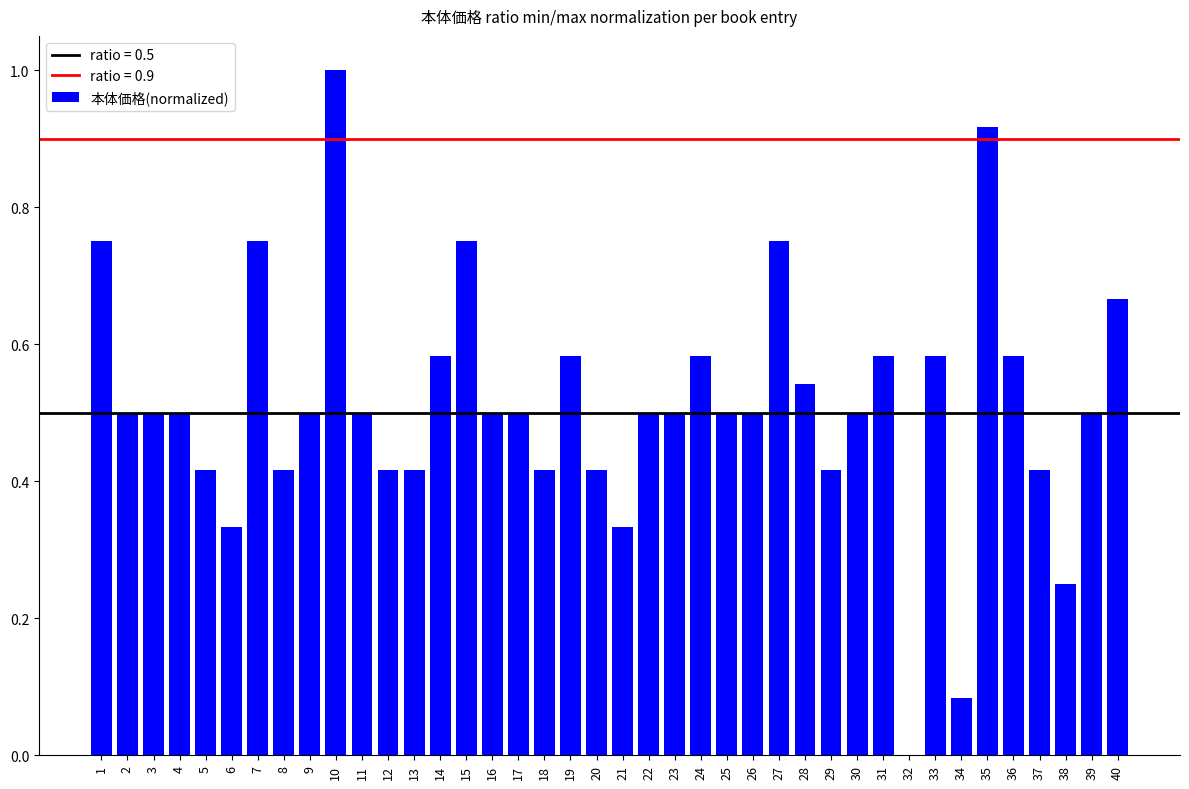

True or false: the data shows 0.1 at 8.

False